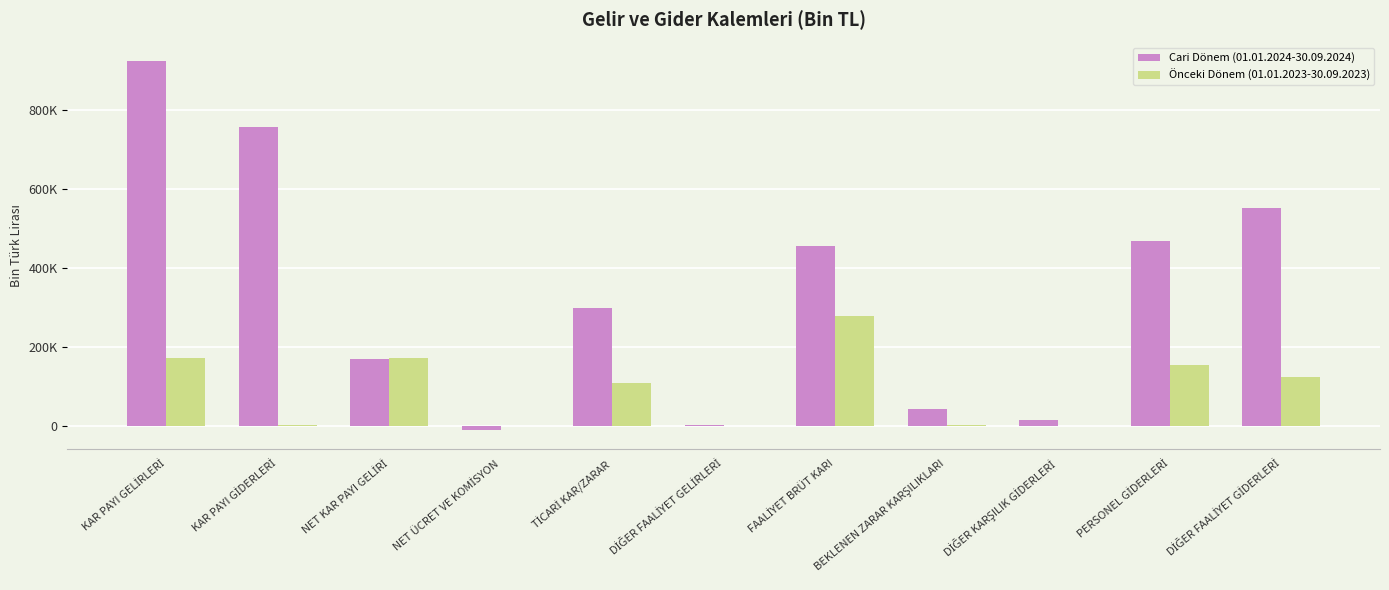

What are all the series names shown in the legend?

Cari Dönem (01.01.2024-30.09.2024), Önceki Dönem (01.01.2023-30.09.2023)